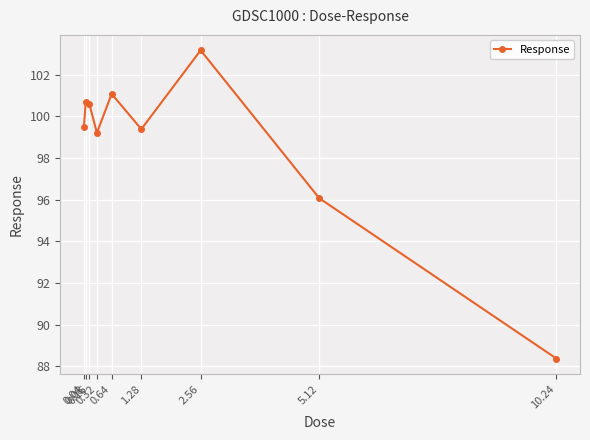

How many points are higher than both their immediate neighbors (excluding endpoints)?

3